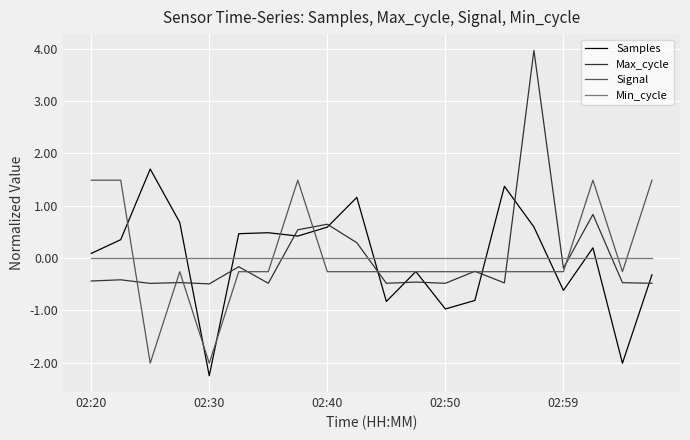

What is the smallest value displayed?

-2.2